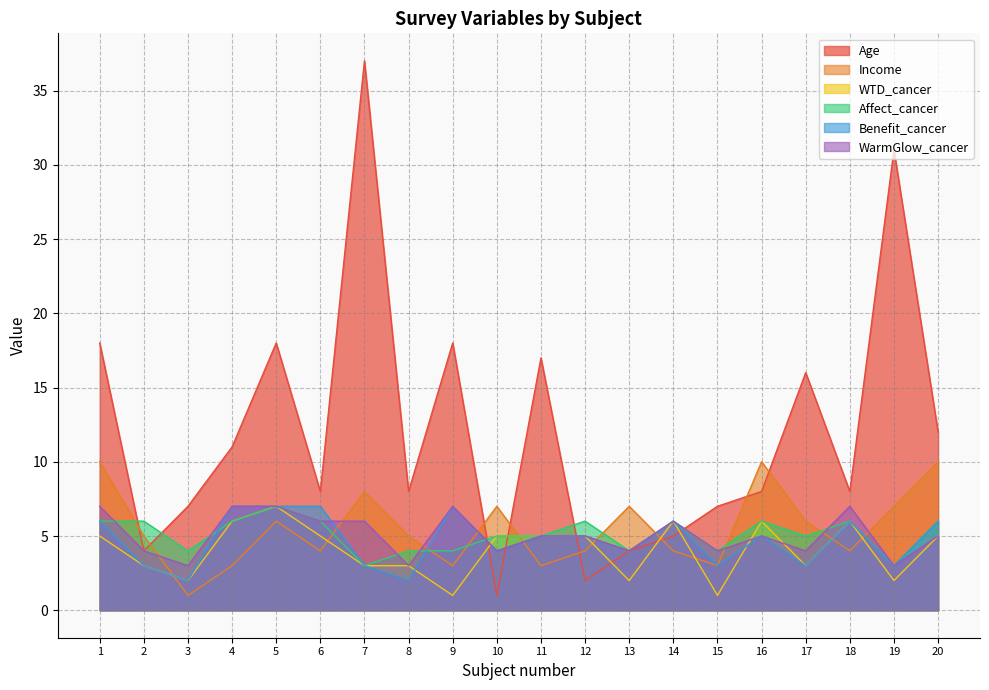

What is the sum of all Affect_cancer values?

102